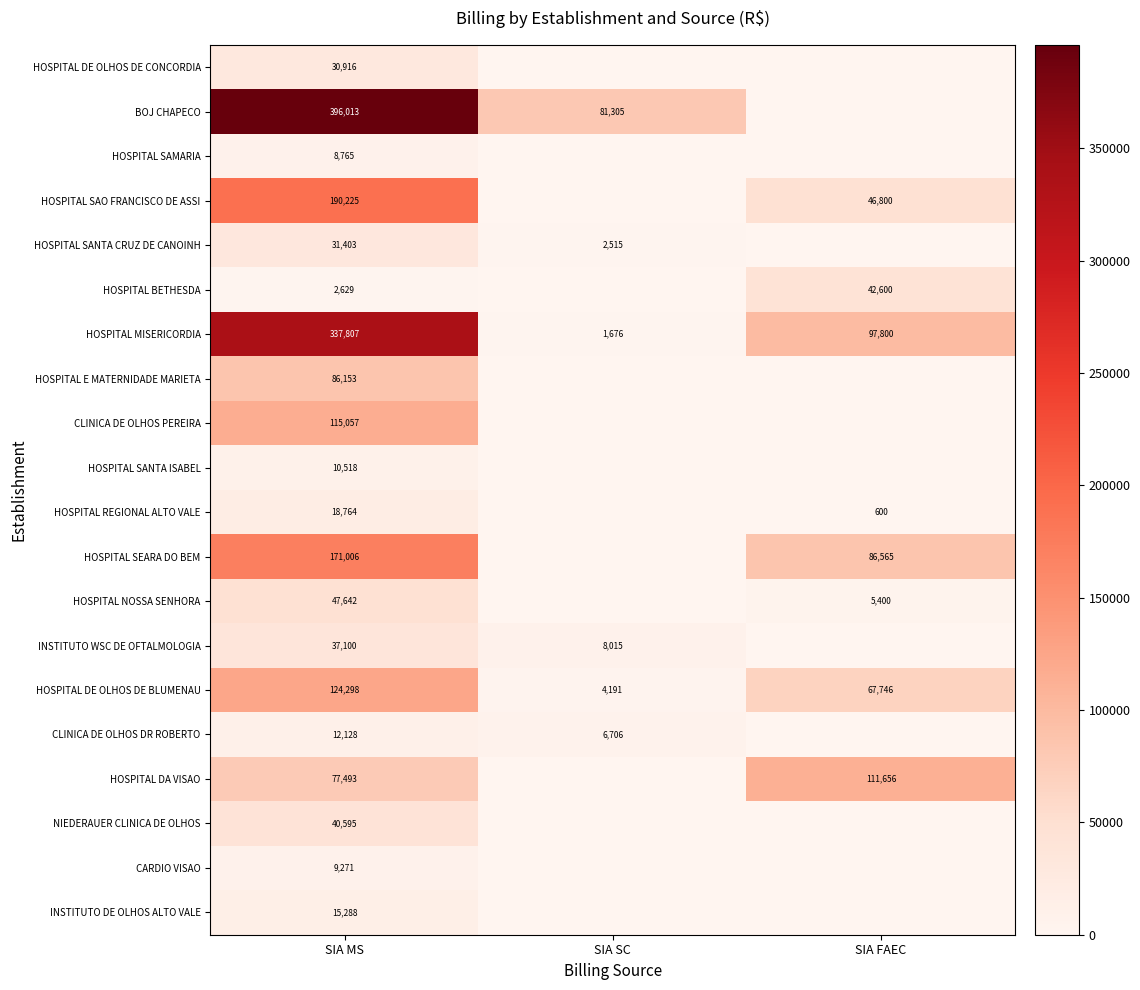

At SIA MS, list the series in order from smallest to largest.

HOSPITAL BETHESDA, HOSPITAL SAMARIA, CARDIO VISAO, HOSPITAL SANTA ISABEL, CLINICA DE OLHOS DR ROBERTO, INSTITUTO DE OLHOS ALTO VALE, HOSPITAL REGIONAL ALTO VALE, HOSPITAL DE OLHOS DE CONCORDIA, HOSPITAL SANTA CRUZ DE CANOINH, INSTITUTO WSC DE OFTALMOLOGIA, NIEDERAUER CLINICA DE OLHOS, HOSPITAL NOSSA SENHORA, HOSPITAL DA VISAO, HOSPITAL E MATERNIDADE MARIETA, CLINICA DE OLHOS PEREIRA, HOSPITAL DE OLHOS DE BLUMENAU, HOSPITAL SEARA DO BEM, HOSPITAL SAO FRANCISCO DE ASSI, HOSPITAL MISERICORDIA, BOJ CHAPECO